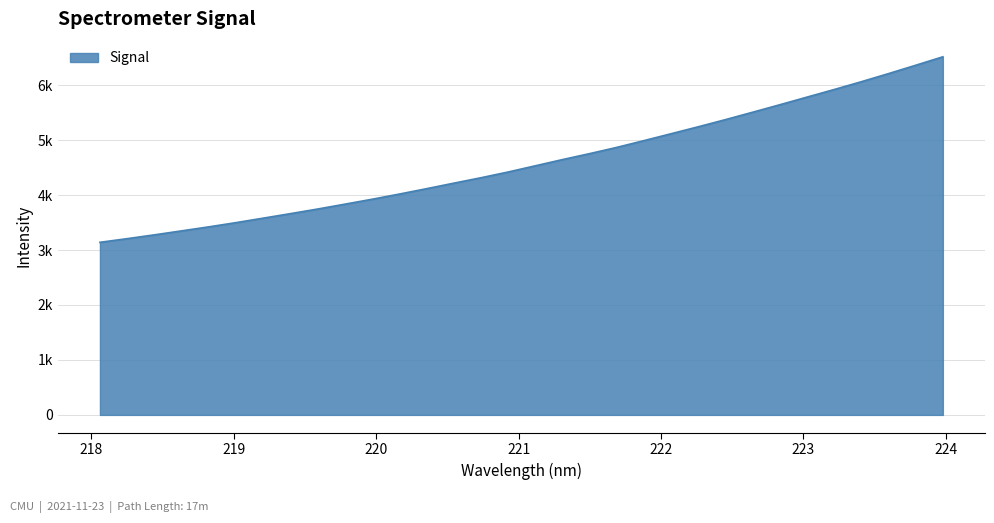

What is the average value?

4601.0